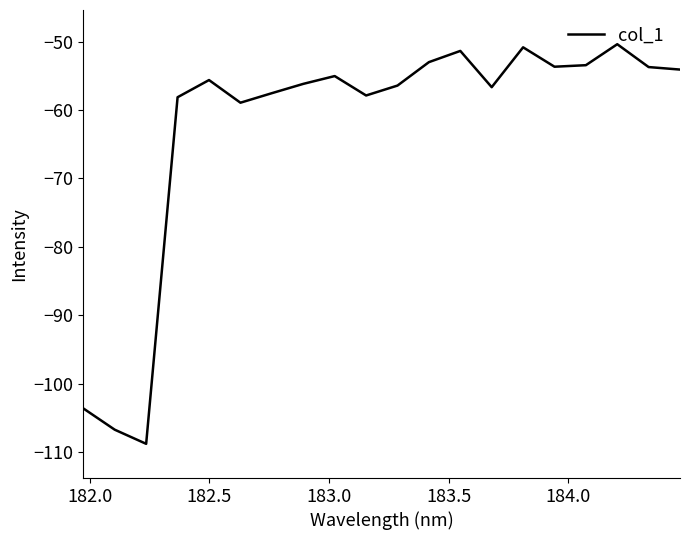

What is the smallest value displayed?

-108.8